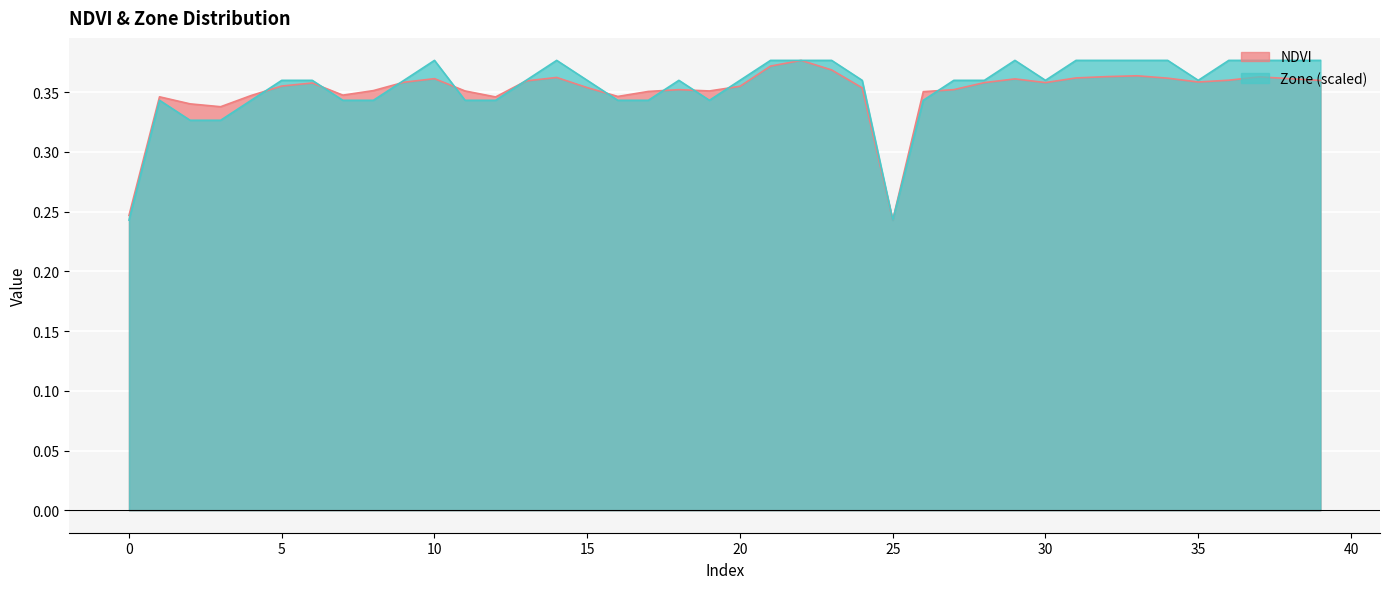

Count the Zone values in the range 0 to 1.

40